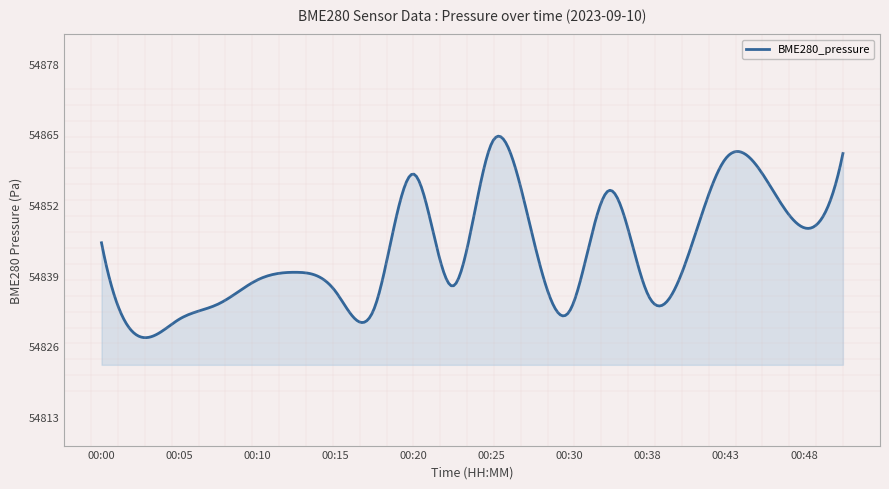

How many lines are shown in the chart?

1